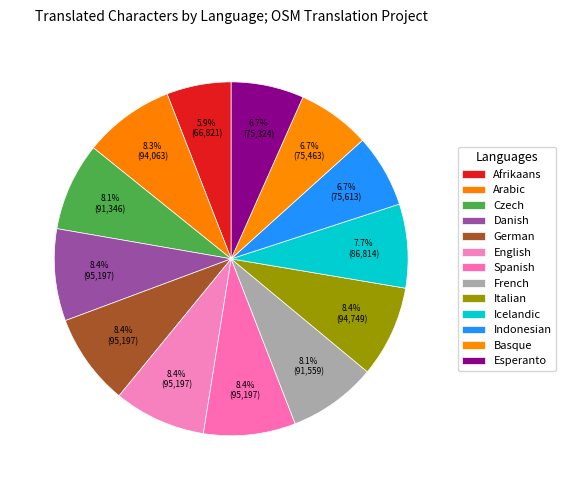

Which has a higher value, Basque or Indonesian?

Indonesian